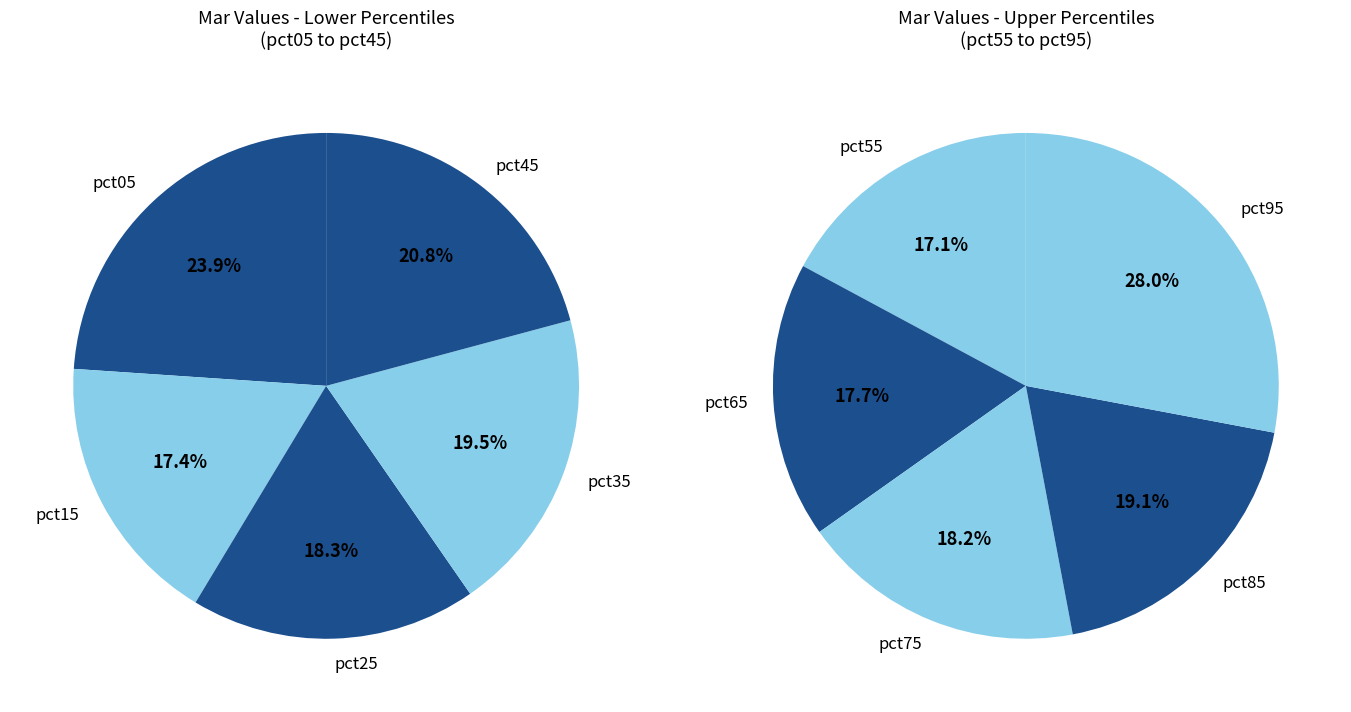

The pct25 slice represents 18% of the pie. True or false?

False